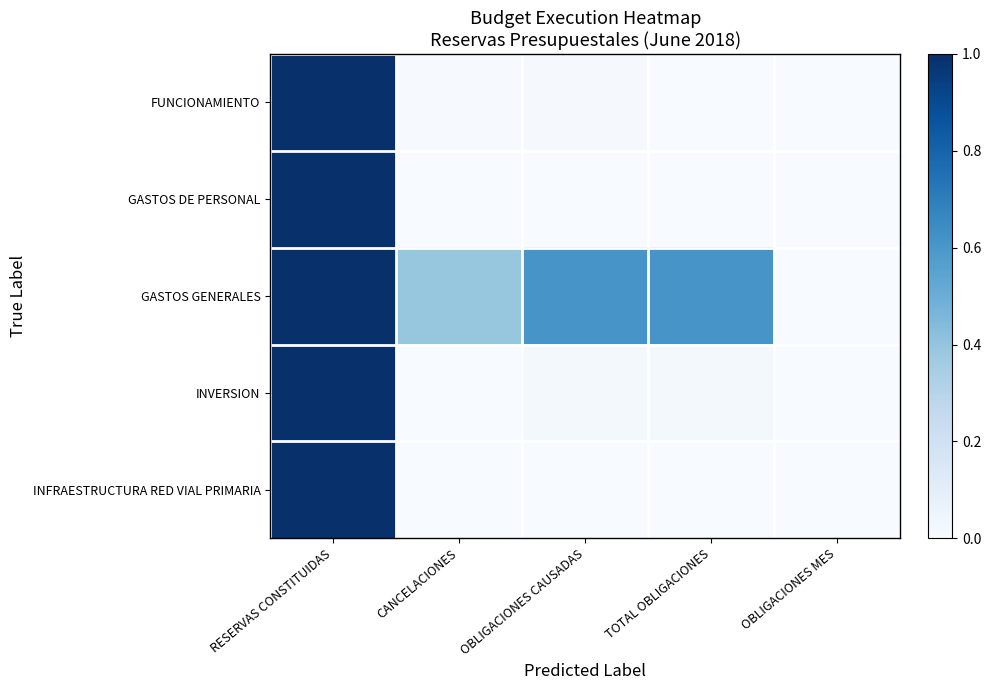

Reading left to right, what are all the values shown in this chart?

FUNCIONAMIENTO: RESERVAS CONSTITUIDAS=1.0	CANCELACIONES=0.0	OBLIGACIONES CAUSADAS=0.0	TOTAL OBLIGACIONES=0.0	OBLIGACIONES MES=0.0
GASTOS DE PERSONAL: RESERVAS CONSTITUIDAS=1.0	CANCELACIONES=0.0	OBLIGACIONES CAUSADAS=0.0	TOTAL OBLIGACIONES=0.0	OBLIGACIONES MES=0.0
GASTOS GENERALES: RESERVAS CONSTITUIDAS=1.0	CANCELACIONES=0.4	OBLIGACIONES CAUSADAS=0.6	TOTAL OBLIGACIONES=0.6	OBLIGACIONES MES=0.0
INVERSION: RESERVAS CONSTITUIDAS=1.0	CANCELACIONES=0.0	OBLIGACIONES CAUSADAS=0.0	TOTAL OBLIGACIONES=0.0	OBLIGACIONES MES=0.0
INFRAESTRUCTURA RED VIAL PRIMARIA: RESERVAS CONSTITUIDAS=1.0	CANCELACIONES=0.0	OBLIGACIONES CAUSADAS=0.0	TOTAL OBLIGACIONES=0.0	OBLIGACIONES MES=0.0